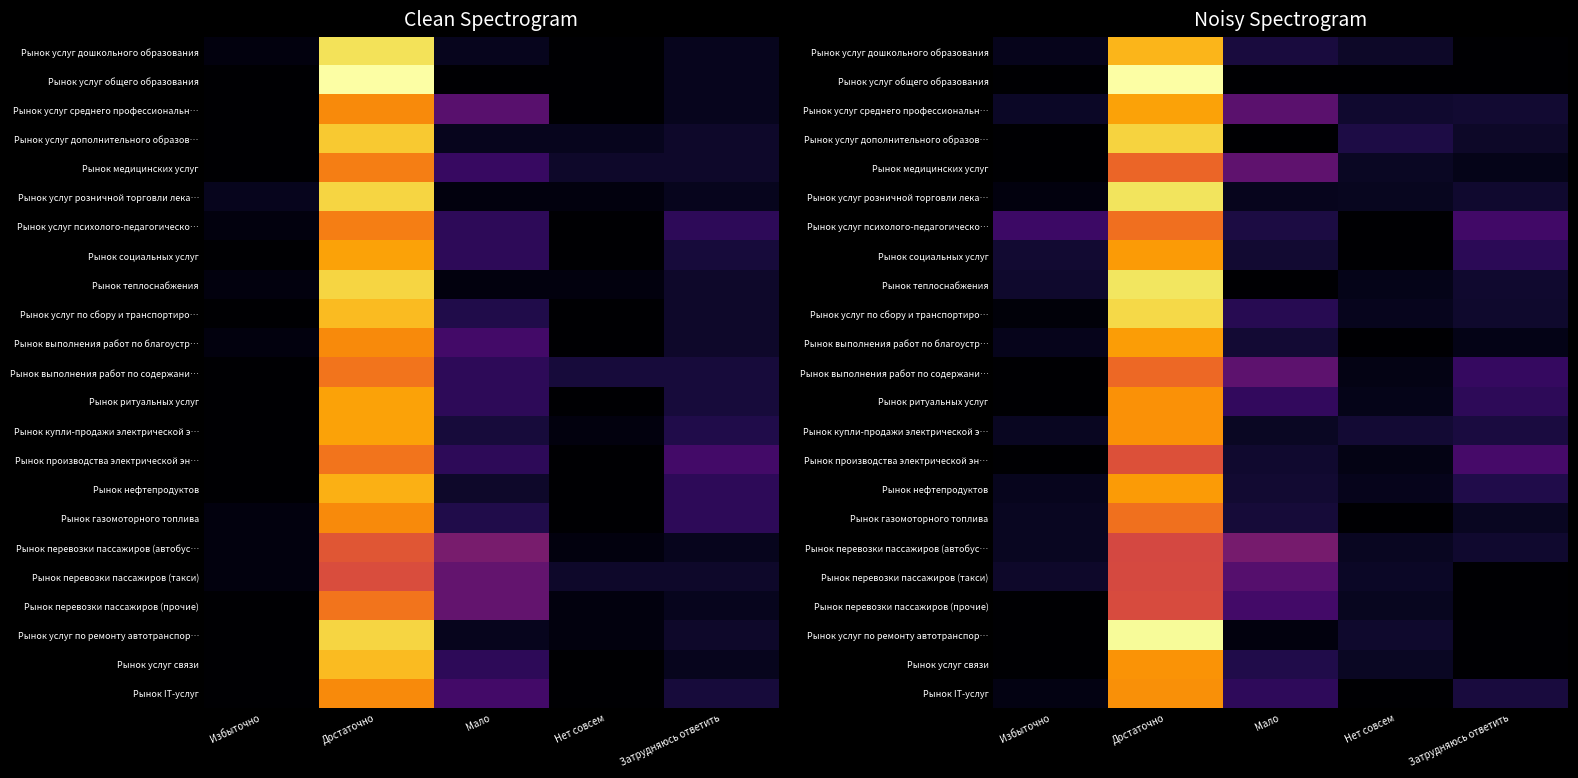

What is the difference between the highest and lowest values at Мало?

13.0